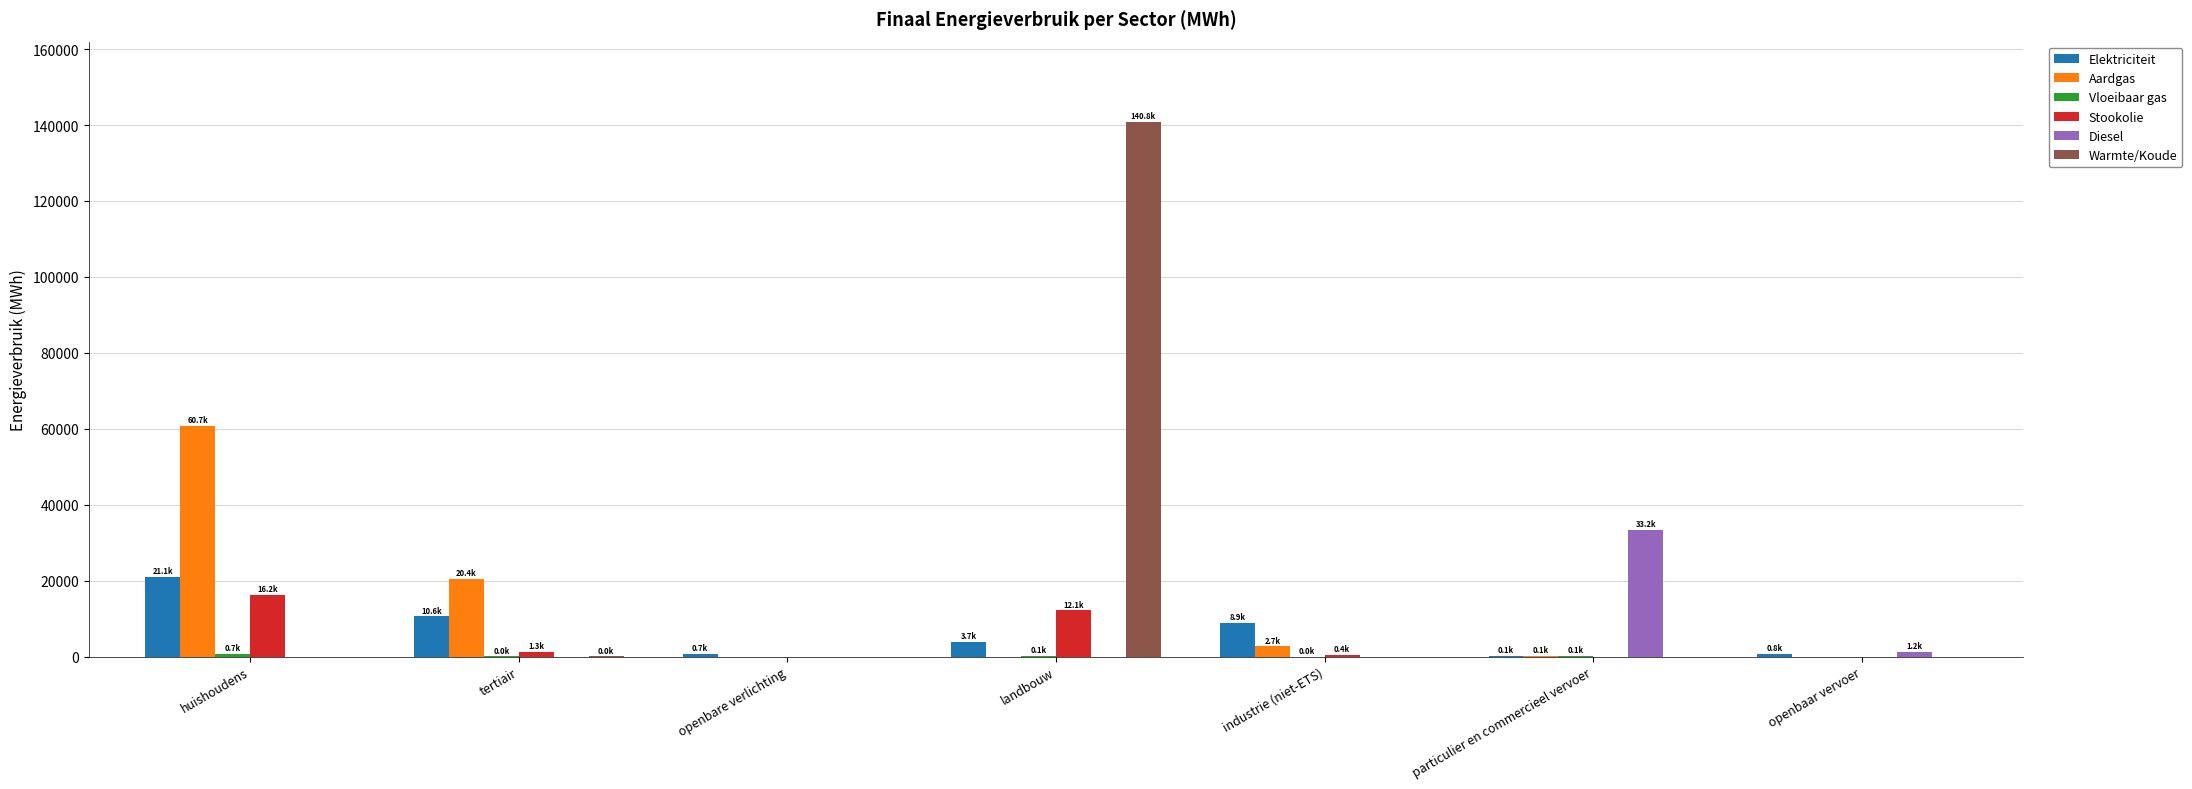

The value of Aardgas at landbouw is 0.0. True or false?

True